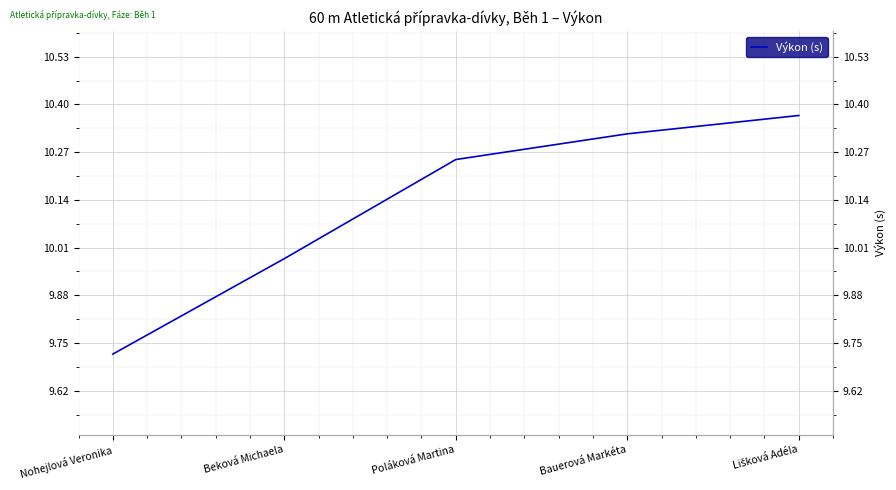

Between Nohejlová Veronika and Poláková Martina, which is larger?

Poláková Martina